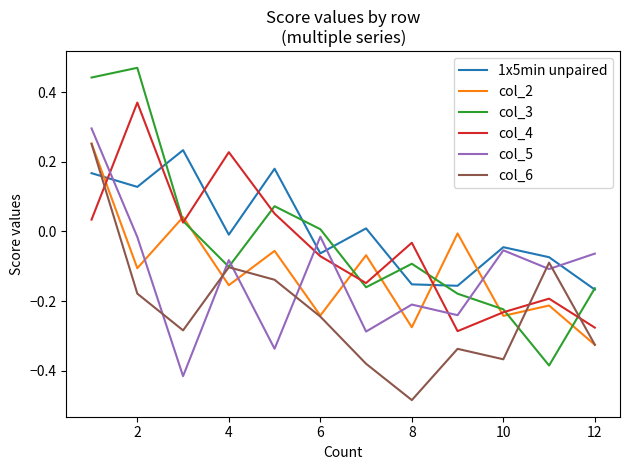

Which series has the largest total across all categories?

1x5min unpaired